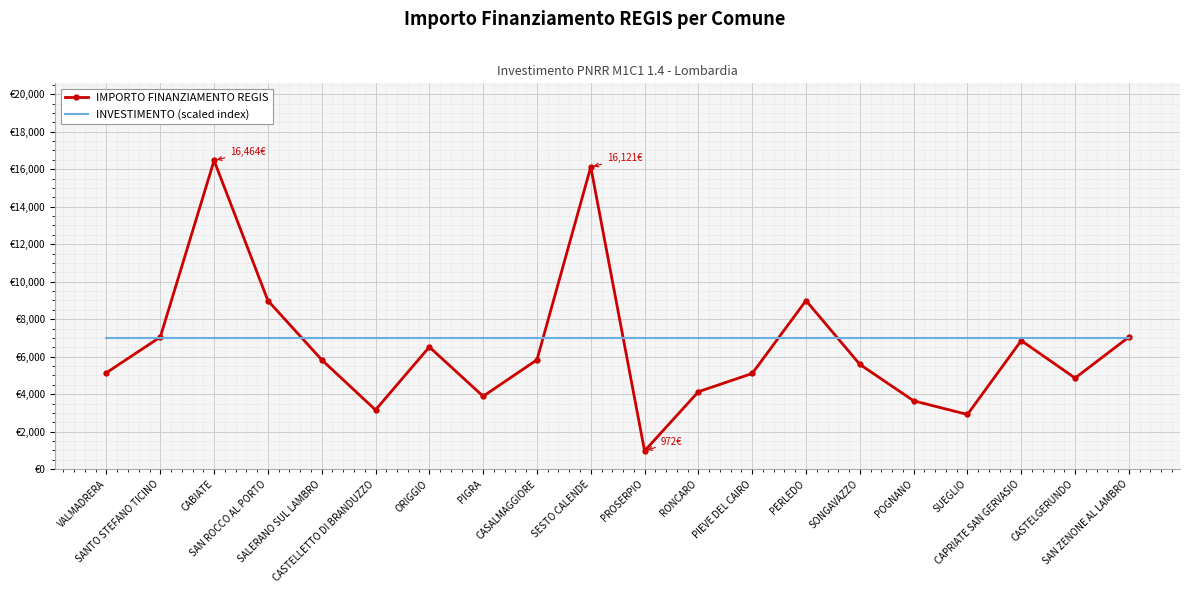

What are all the series names shown in the legend?

IMPORTO FINANZIAMENTO REGIS, INVESTIMENTO (scaled index)